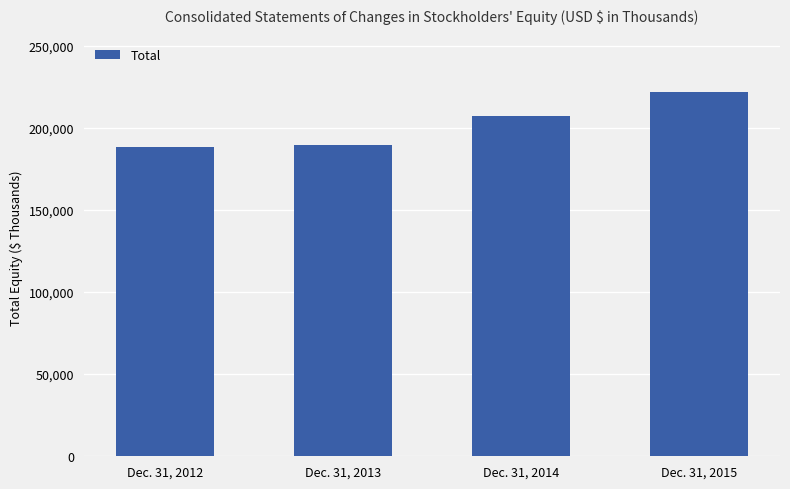

What is the value of the 3rd bar from the left?

206939